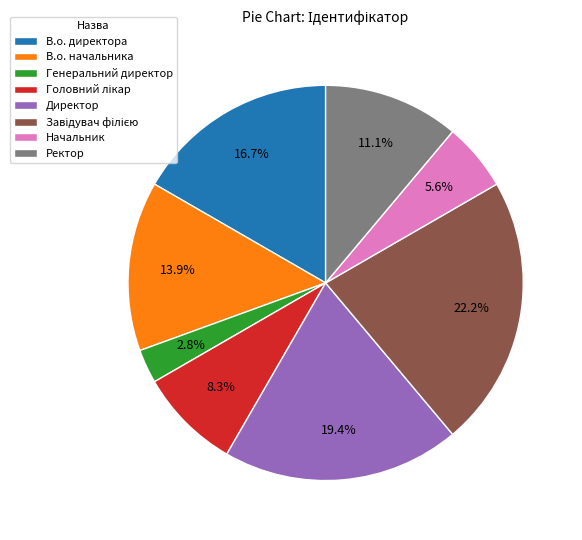

What percentage is the Ректор slice, to the nearest percent?

11%